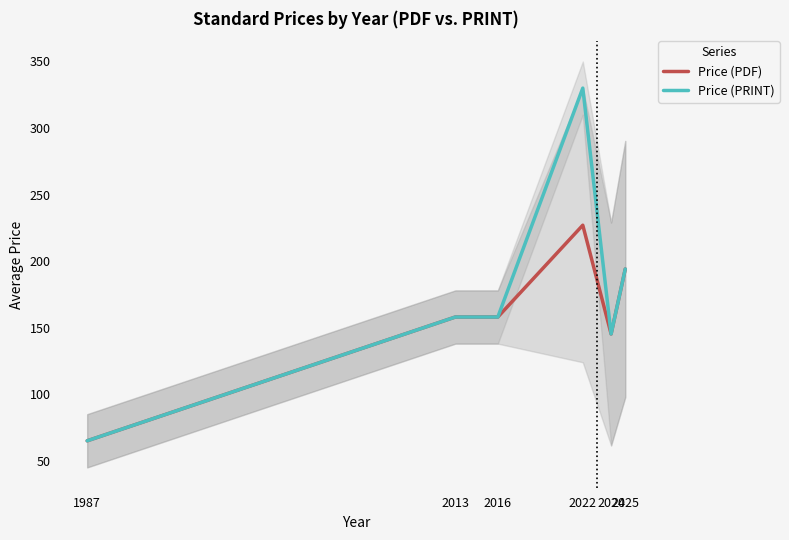

True or false: Price (PRINT) and Price (PDF) cross at least once.

False